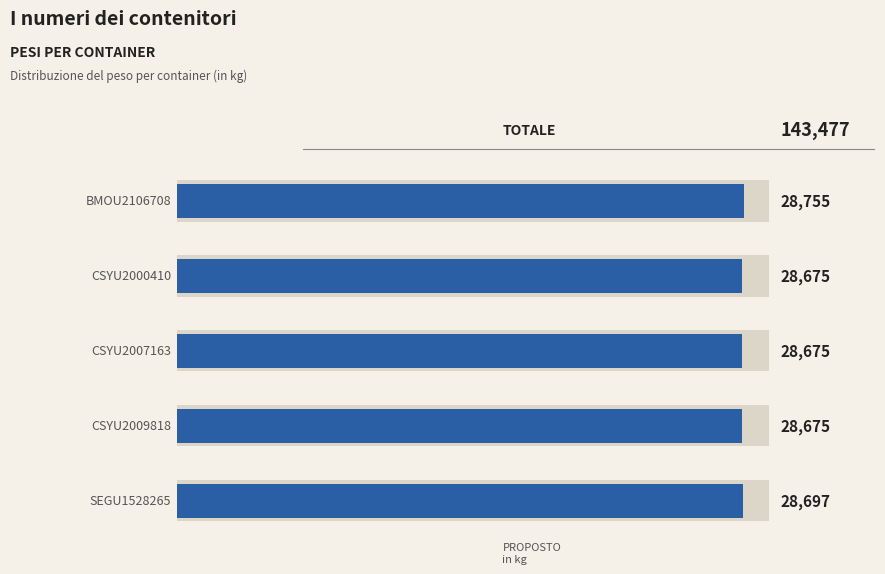

What is the maximum value shown in the chart?

28755